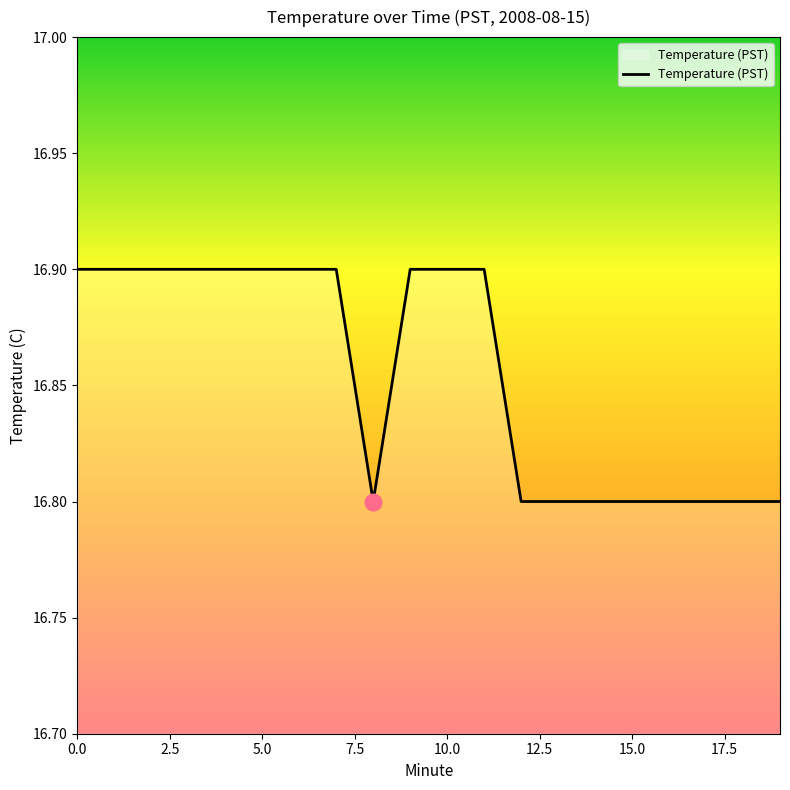

What is the greatest value displayed?

16.9